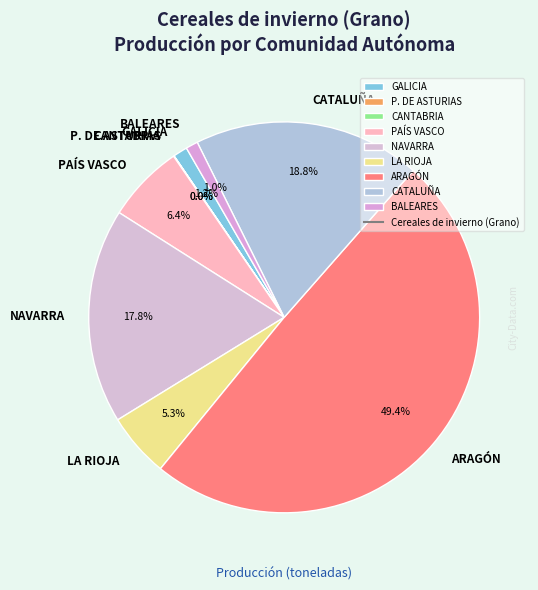

Is PAÍS VASCO the majority of the pie?

No